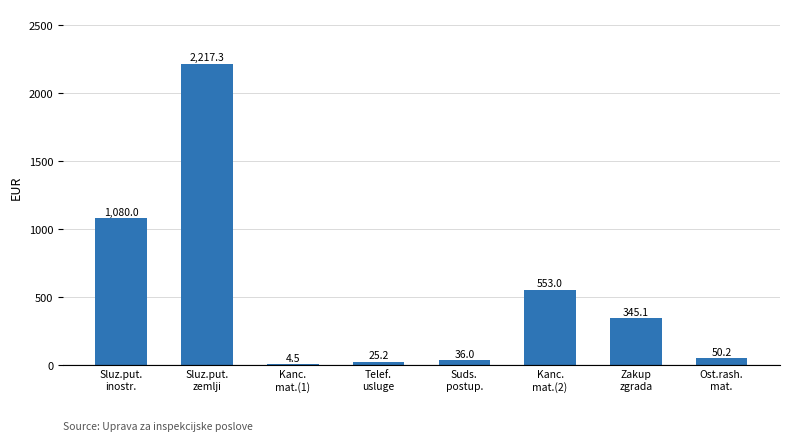

The value at Kanc.
mat.(1) is 4.5. True or false?

True